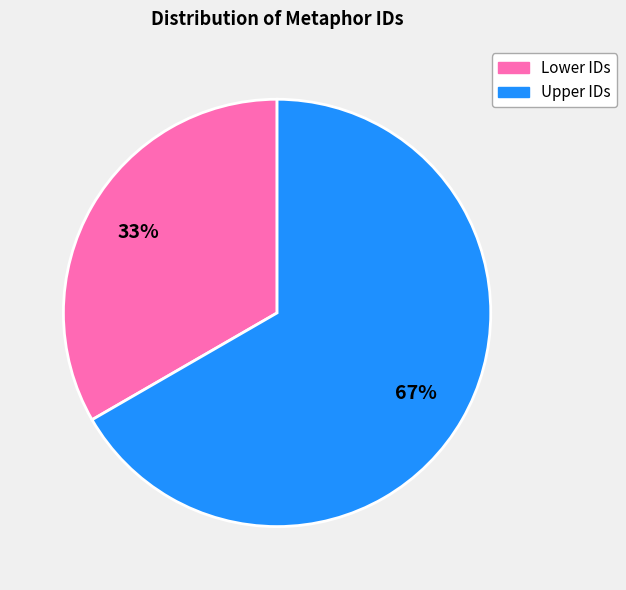

Is there any slice that represents more than half of the pie?

Yes